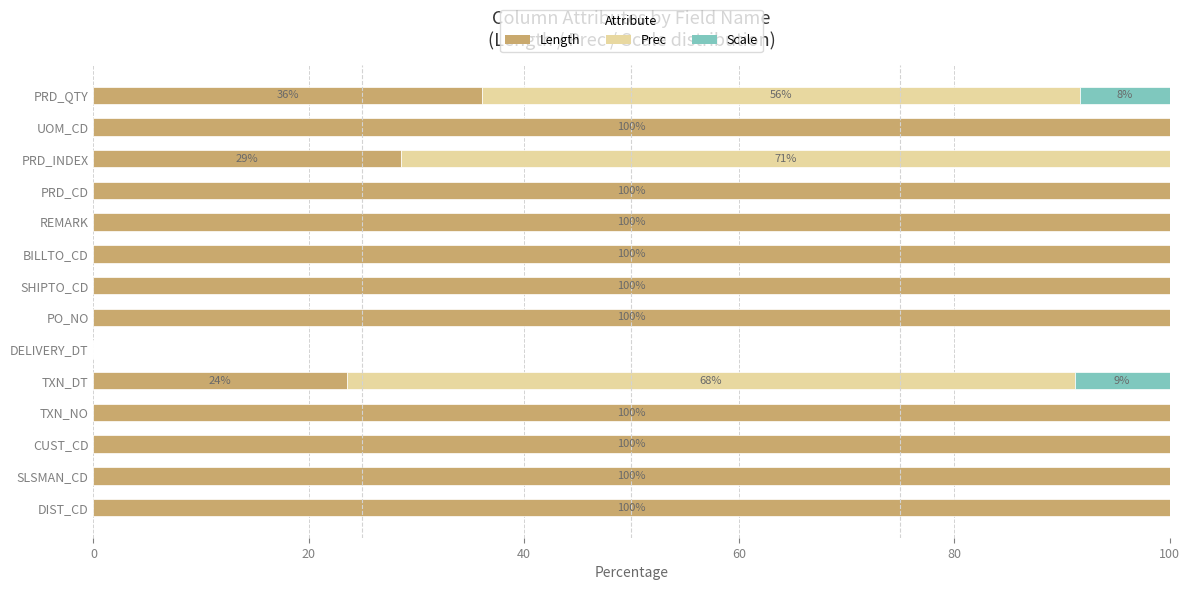

What is the total value across all series at UOM_CD?

100.0